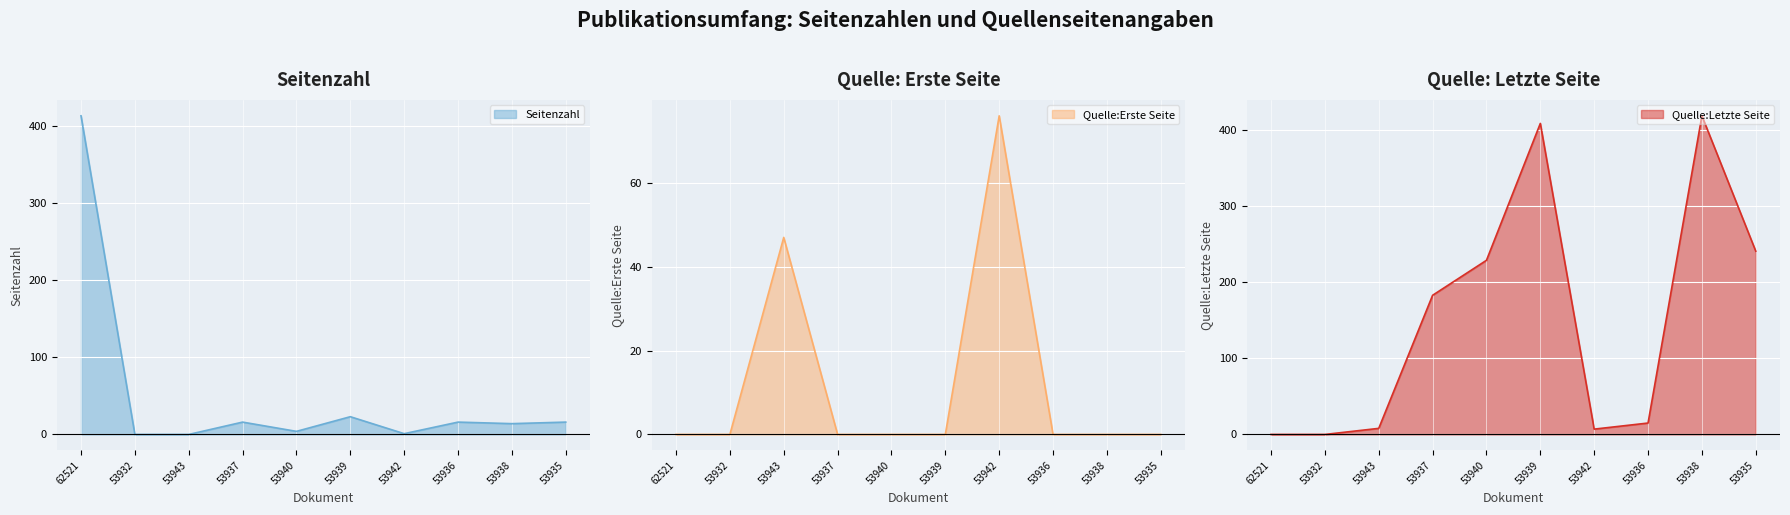

Which series has the widest spread of values?

Quelle:Letzte Seite